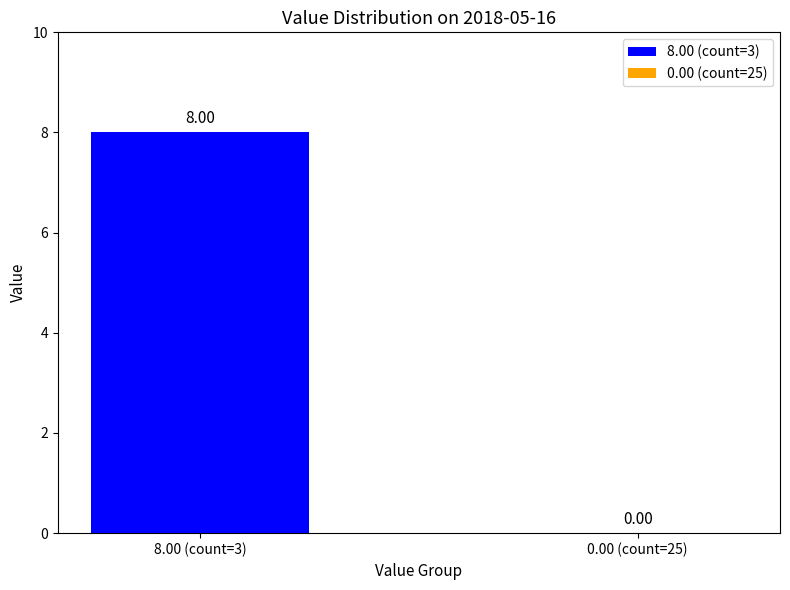

What is the sum of all values?

24